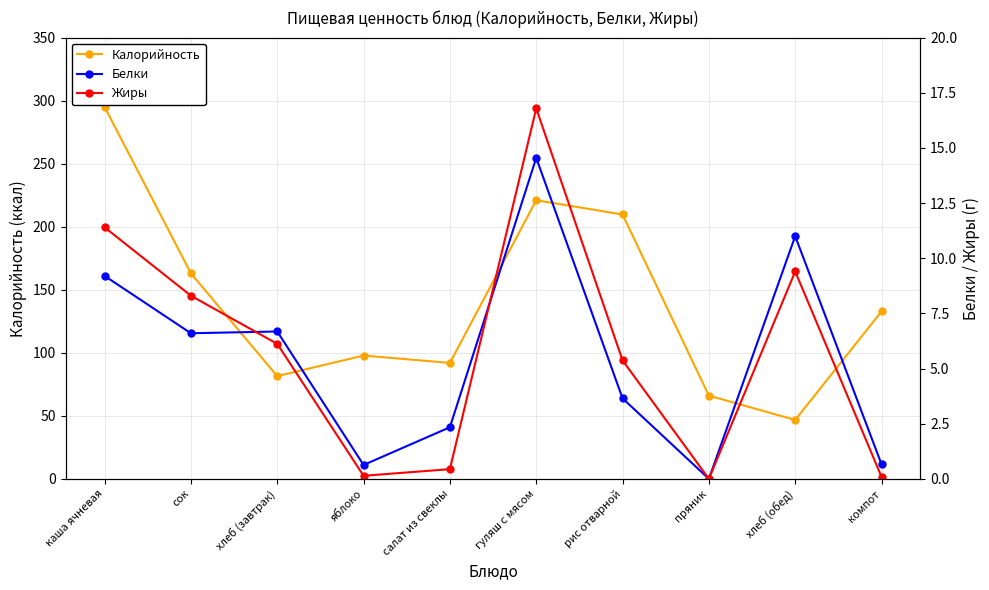

Rank the series by their maximum value, from highest to lowest.

Калорийность, Жиры, Белки